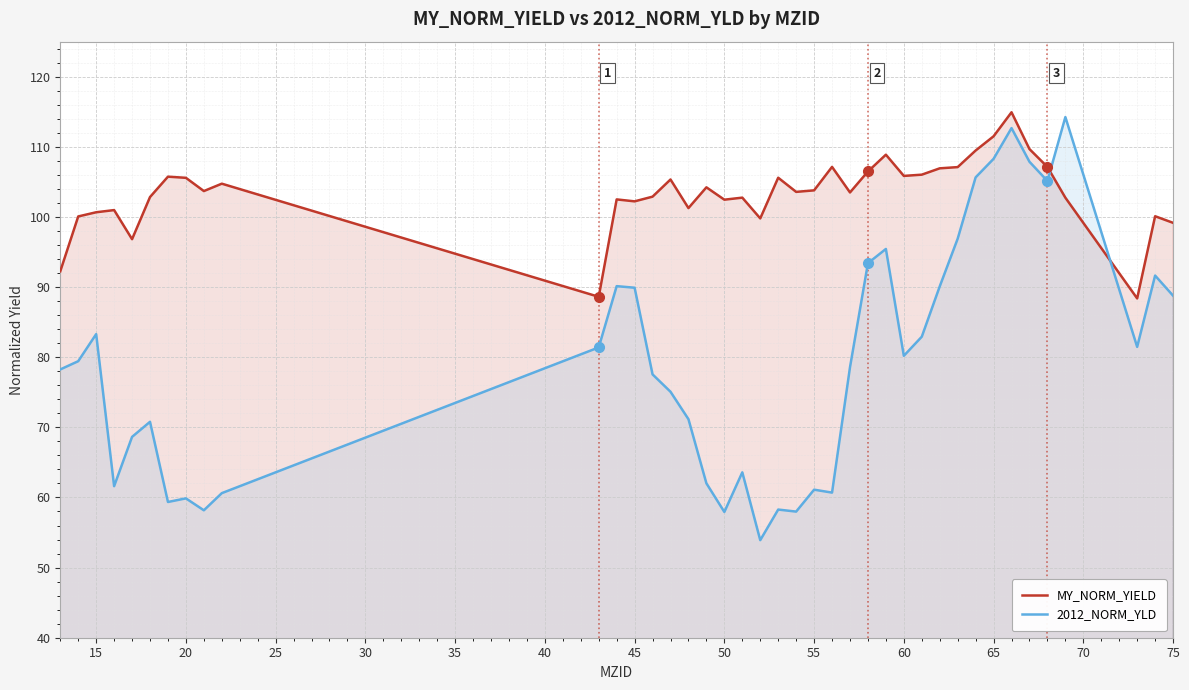

The MY_NORM_YIELD series shows 102.2 at 45. True or false?

True